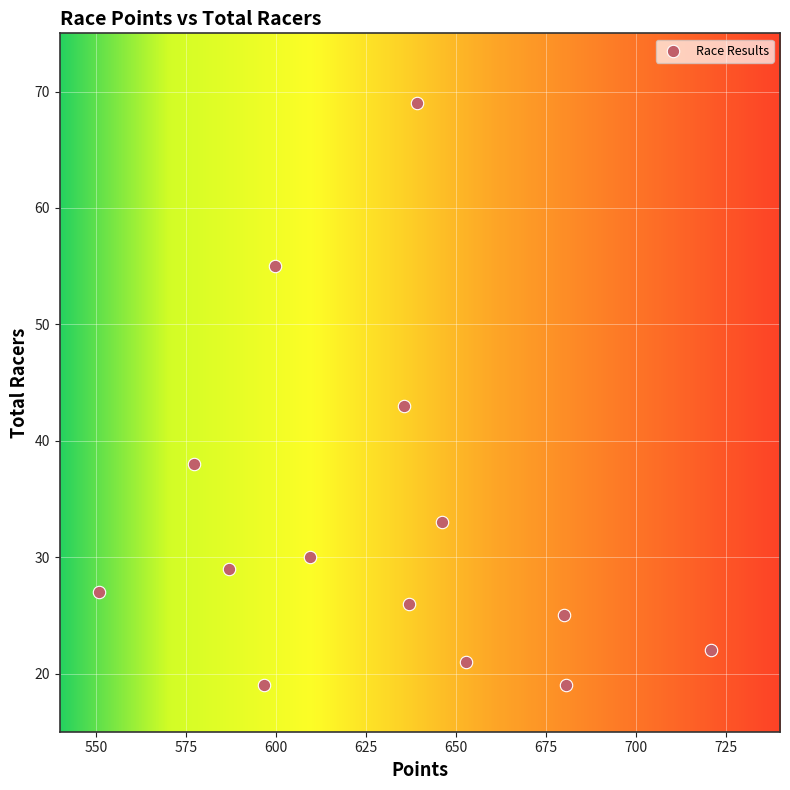

What Y value in the scatter plot is closest to 44?

43